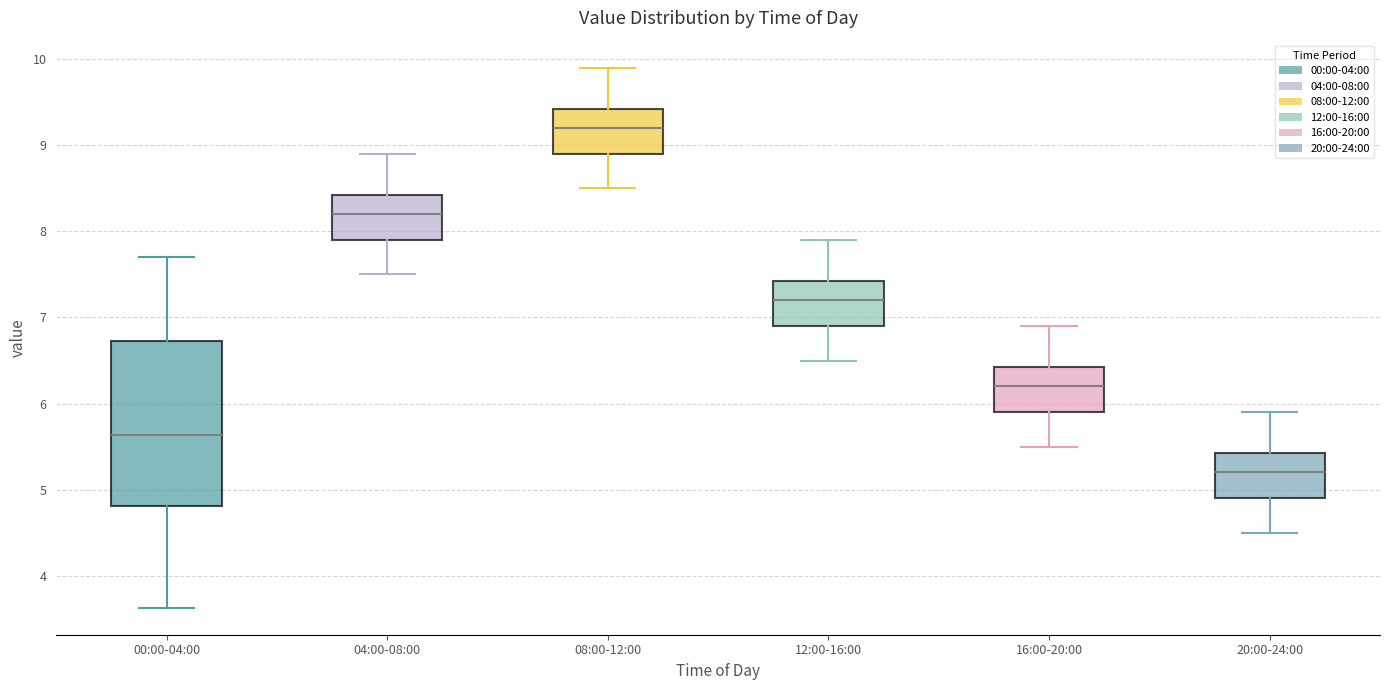

Reading left to right, read every box against the y-axis: the position of its median line, the range the box covers, and the ends of its whiskers. The values are not printed on the chart, so give them approximately, as read against the axis.

00:00-04:00: median 5.6, box 4.8 to 6.7, whiskers 3.6 to 7.7
04:00-08:00: median 8.2, box 7.9 to 8.4, whiskers 7.5 to 8.9
08:00-12:00: median 9.2, box 8.9 to 9.4, whiskers 8.5 to 9.9
12:00-16:00: median 7.2, box 6.9 to 7.4, whiskers 6.5 to 7.9
16:00-20:00: median 6.2, box 5.9 to 6.4, whiskers 5.5 to 6.9
20:00-24:00: median 5.2, box 4.9 to 5.4, whiskers 4.5 to 5.9